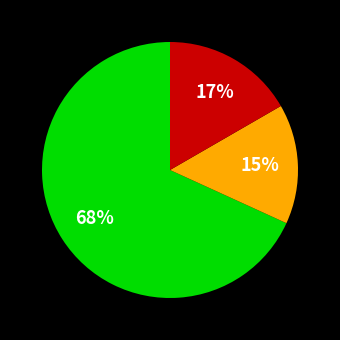

Is there any slice that represents more than half of the pie?

Yes